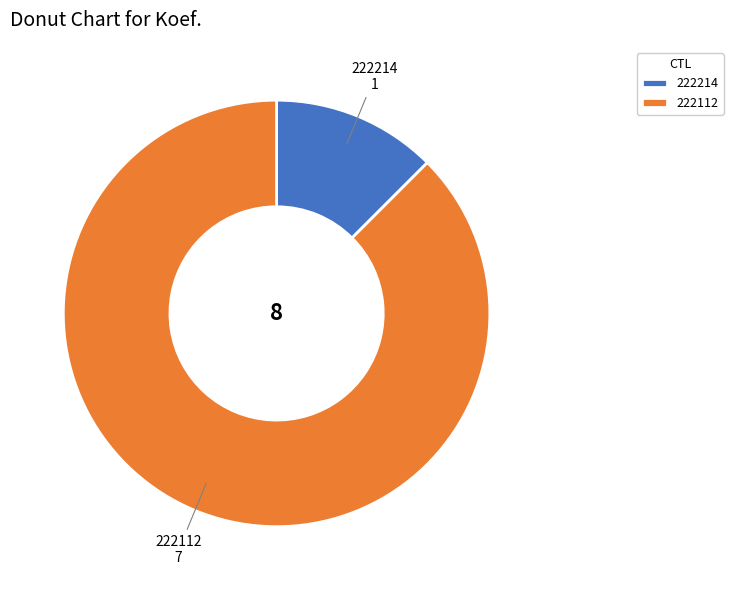

How many segments does this pie chart have?

2